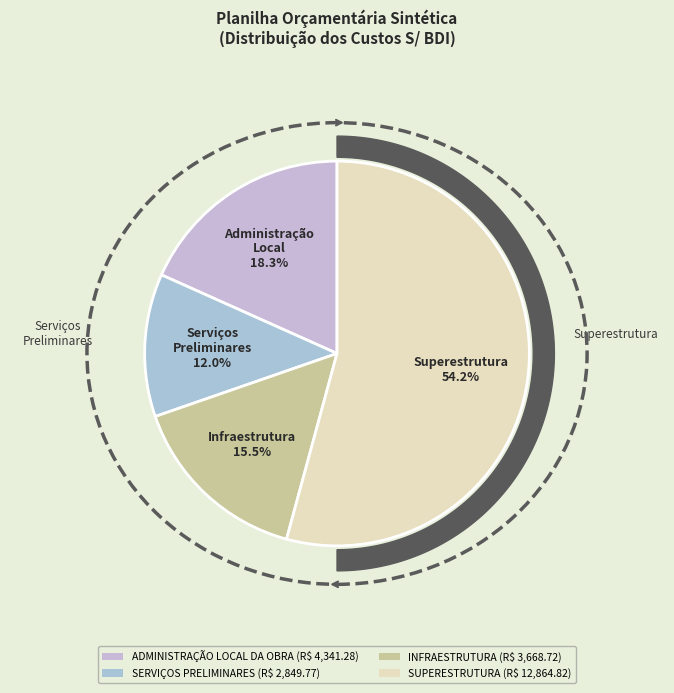

The SUPERESTRUTURA slice represents 54% of the pie. True or false?

True